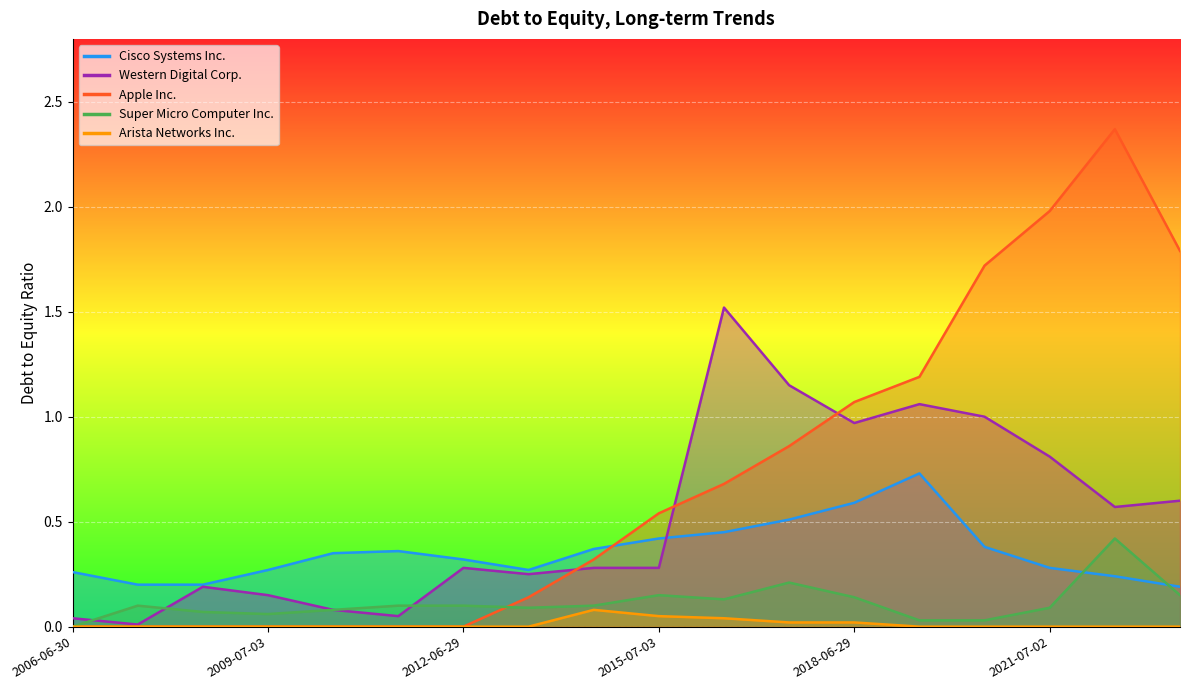

The Western Digital Corp. series shows 0.1 at 2008-06-27. True or false?

False